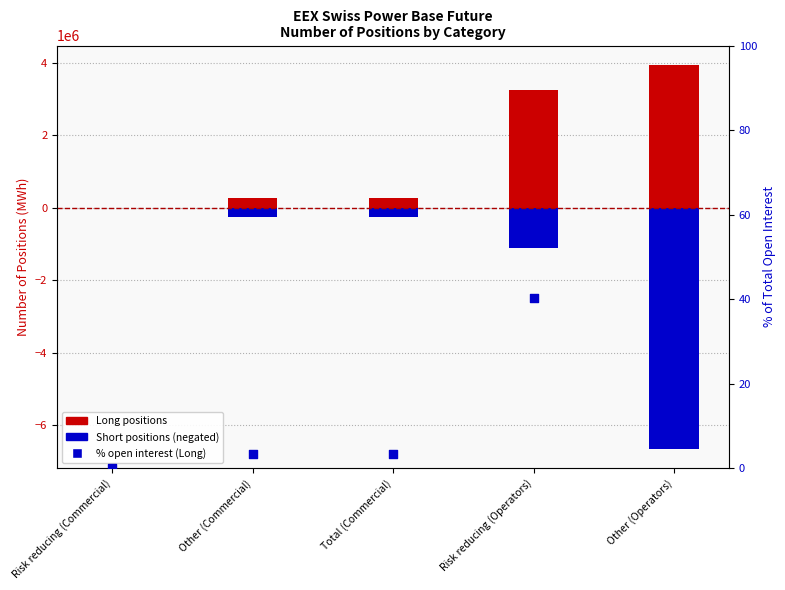

Which series contains the lowest Y value?

Short positions (negated)